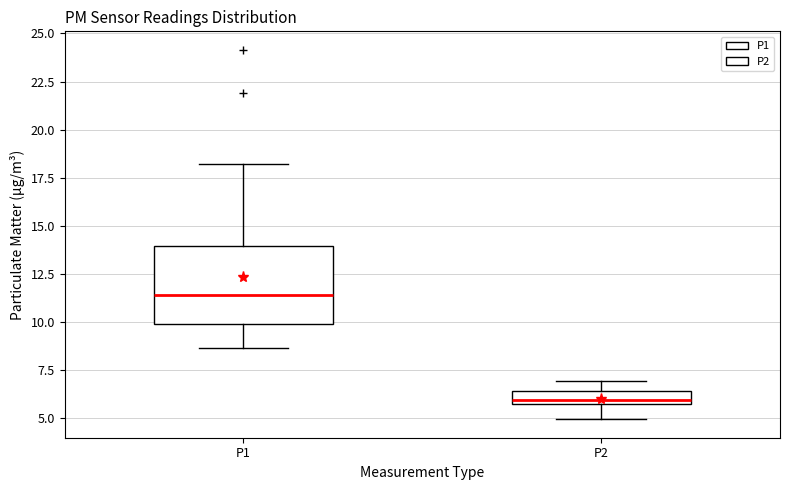

Where does the lower whisker of the box for P1 end on the y-axis? The values are not printed on the chart, so give them approximately, as read against the axis.

8.5